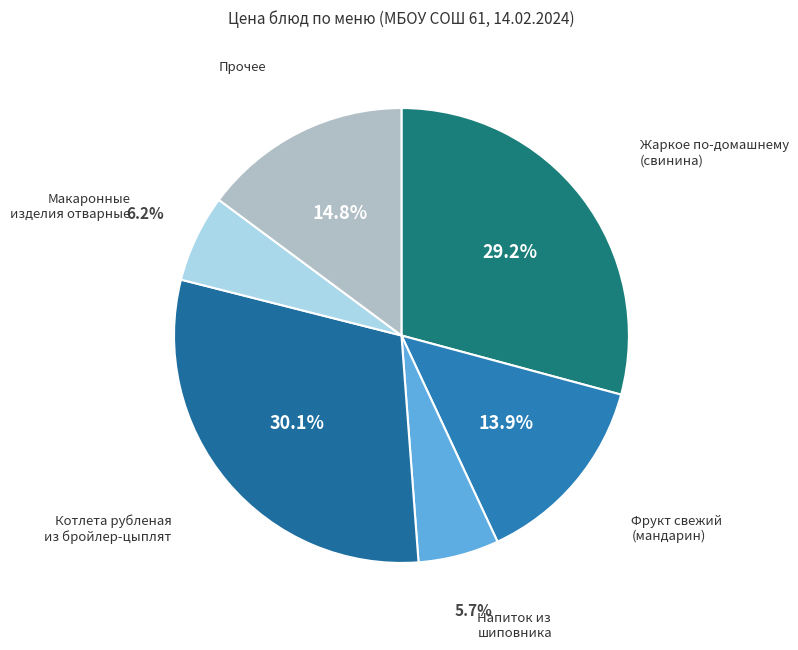

Is there a majority slice in this chart?

No